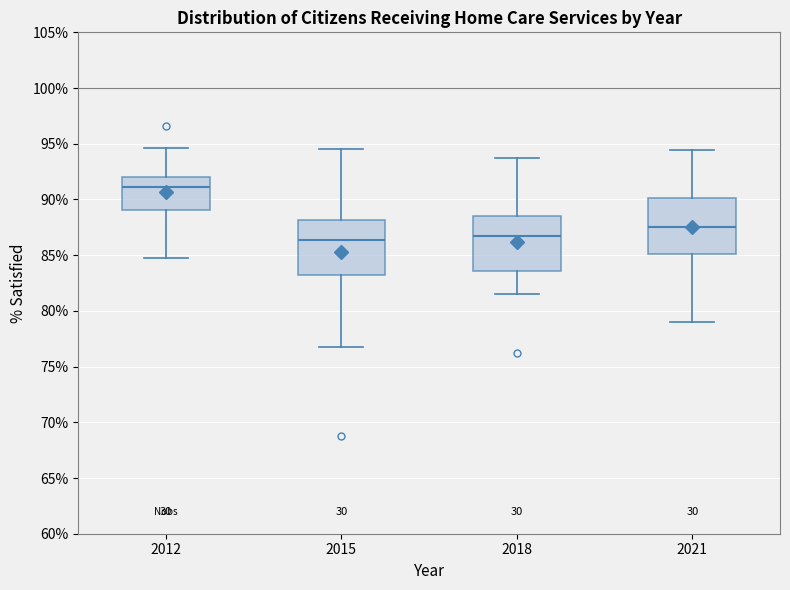

Reading left to right, read every box against the y-axis: the position of its median line, the range the box covers, and the ends of its whiskers. The values are not printed on the chart, so give them approximately, as read against the axis.

2012: median 91.0, box 89.0 to 92.0, whiskers 84.5 to 94.5
2015: median 86.5, box 83.0 to 88.0, whiskers 77.0 to 94.5
2018: median 87.0, box 83.5 to 88.5, whiskers 81.5 to 93.5
2021: median 87.5, box 85.0 to 90.0, whiskers 79.0 to 94.5